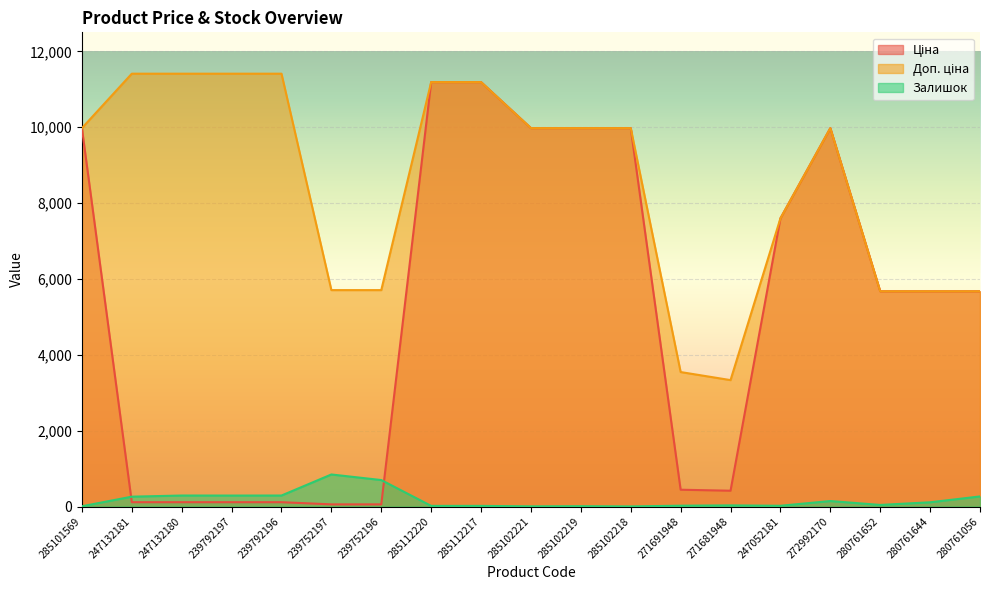

Which series has the largest range (max minus min)?

Ціна